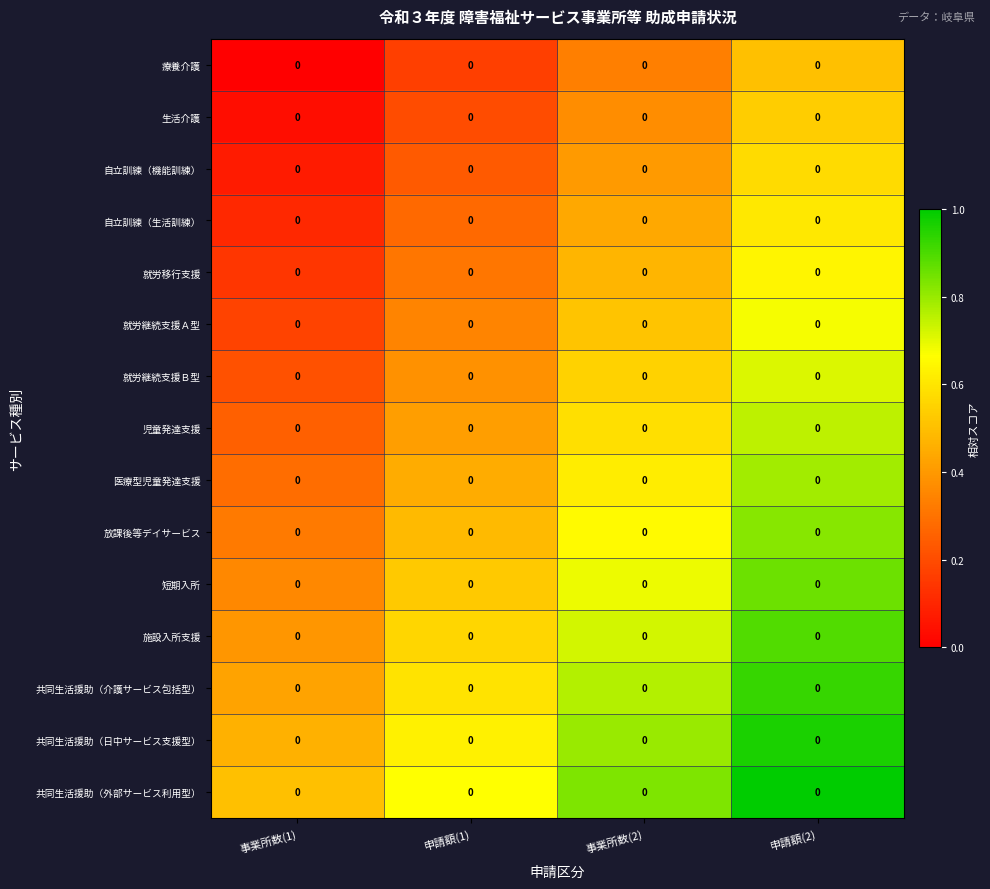

At 申請額(1), list the series in order from largest to smallest.

共同生活援助（外部サービス利用型）, 共同生活援助（日中サービス支援型）, 共同生活援助（介護サービス包括型）, 施設入所支援, 短期入所, 放課後等デイサービス, 医療型児童発達支援, 児童発達支援, 就労継続支援Ｂ型, 就労継続支援Ａ型, 就労移行支援, 自立訓練（生活訓練）, 自立訓練（機能訓練）, 生活介護, 療養介護